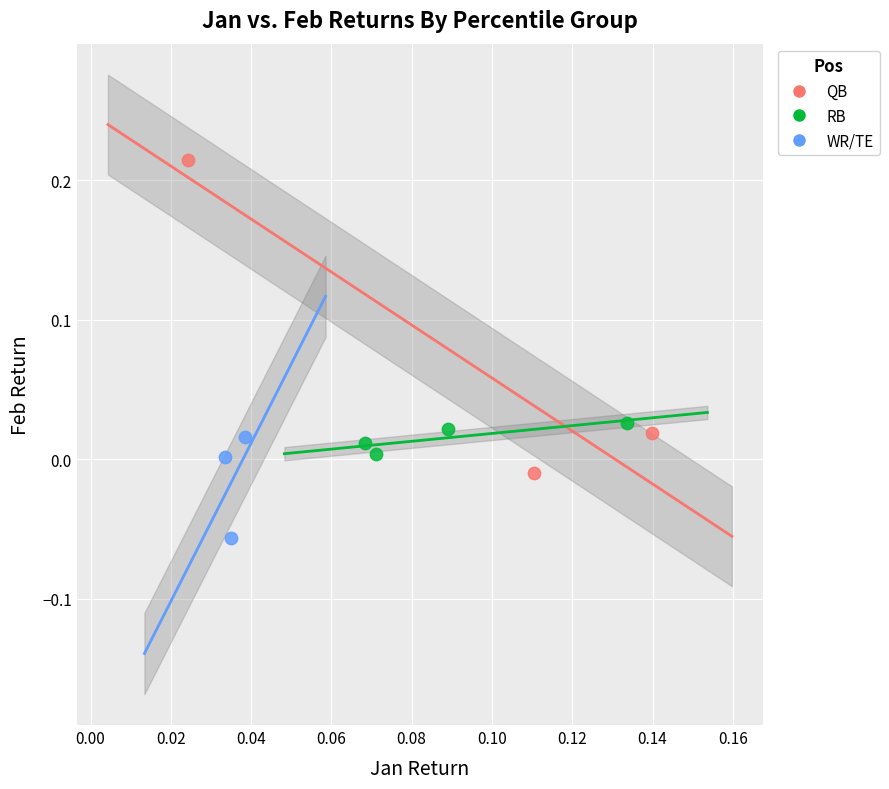

Which series has the widest spread of Y values?

QB